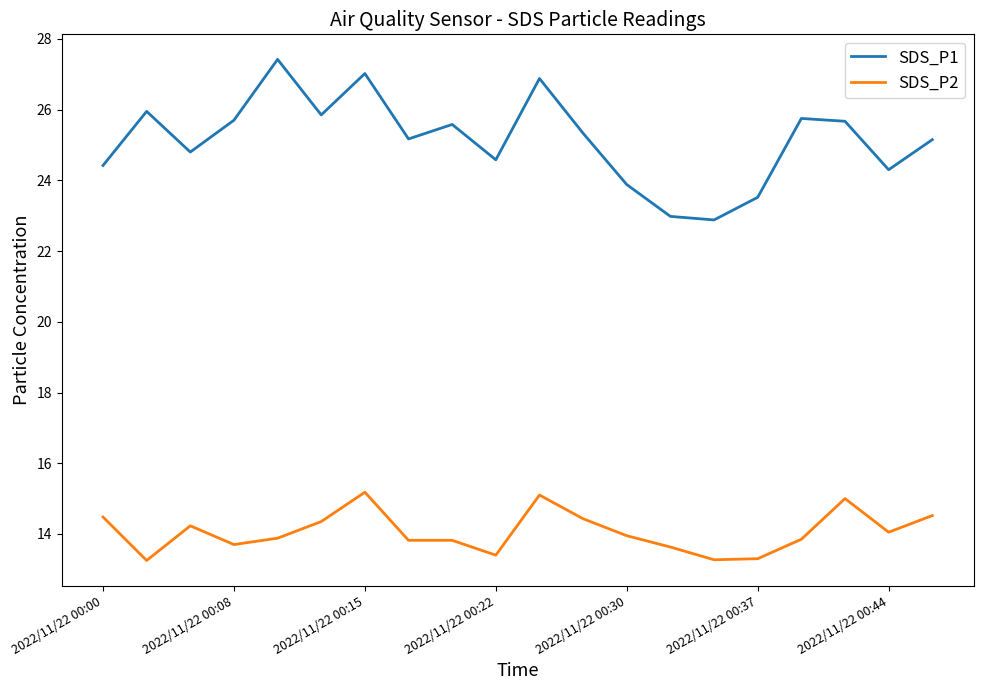

Which series has the largest range (max minus min)?

SDS_P1